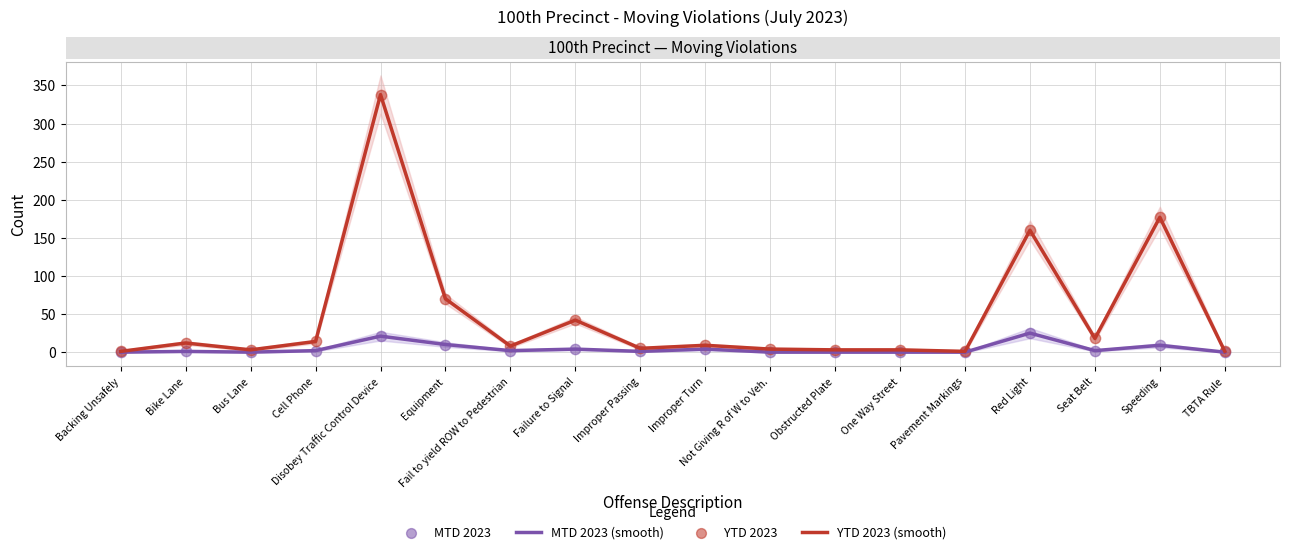

Which series contains the highest Y value?

YTD 2023 (smooth)